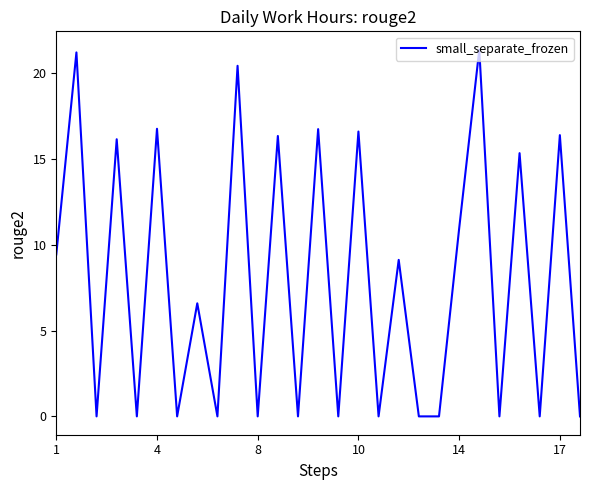

What is the maximum value shown in the chart?

21.4